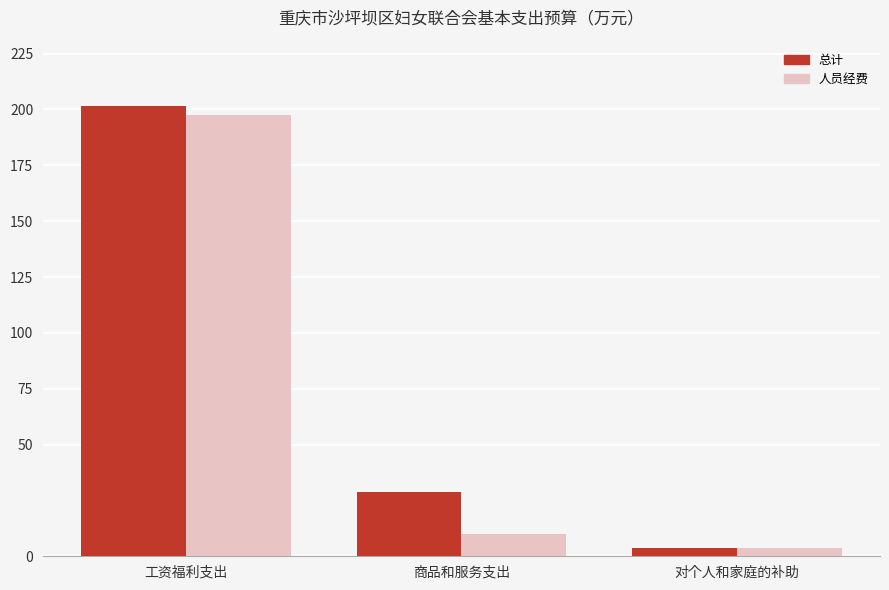

Which series has the widest spread of values?

总计